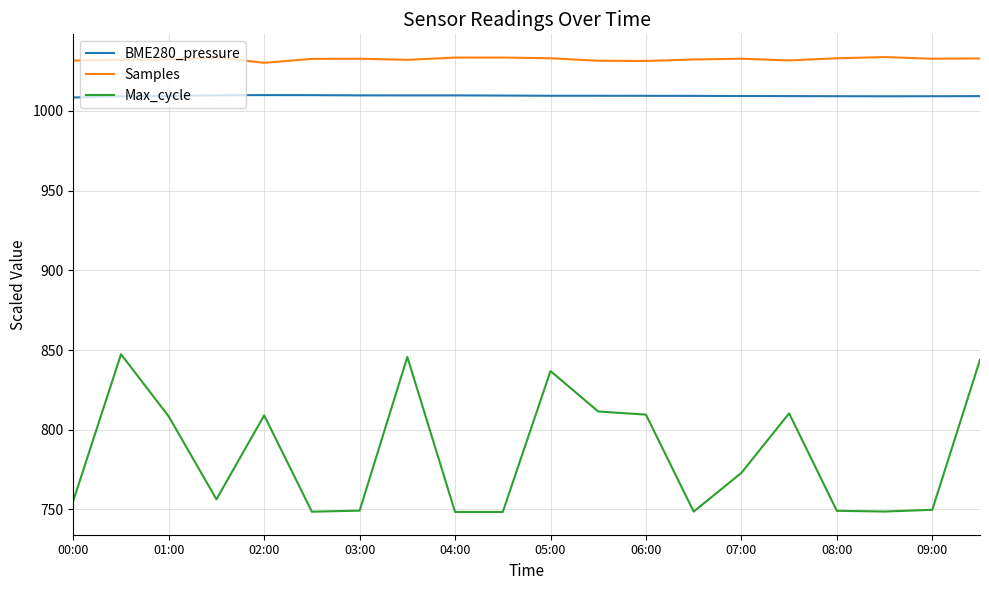

Which series has the largest range (max minus min)?

Max_cycle